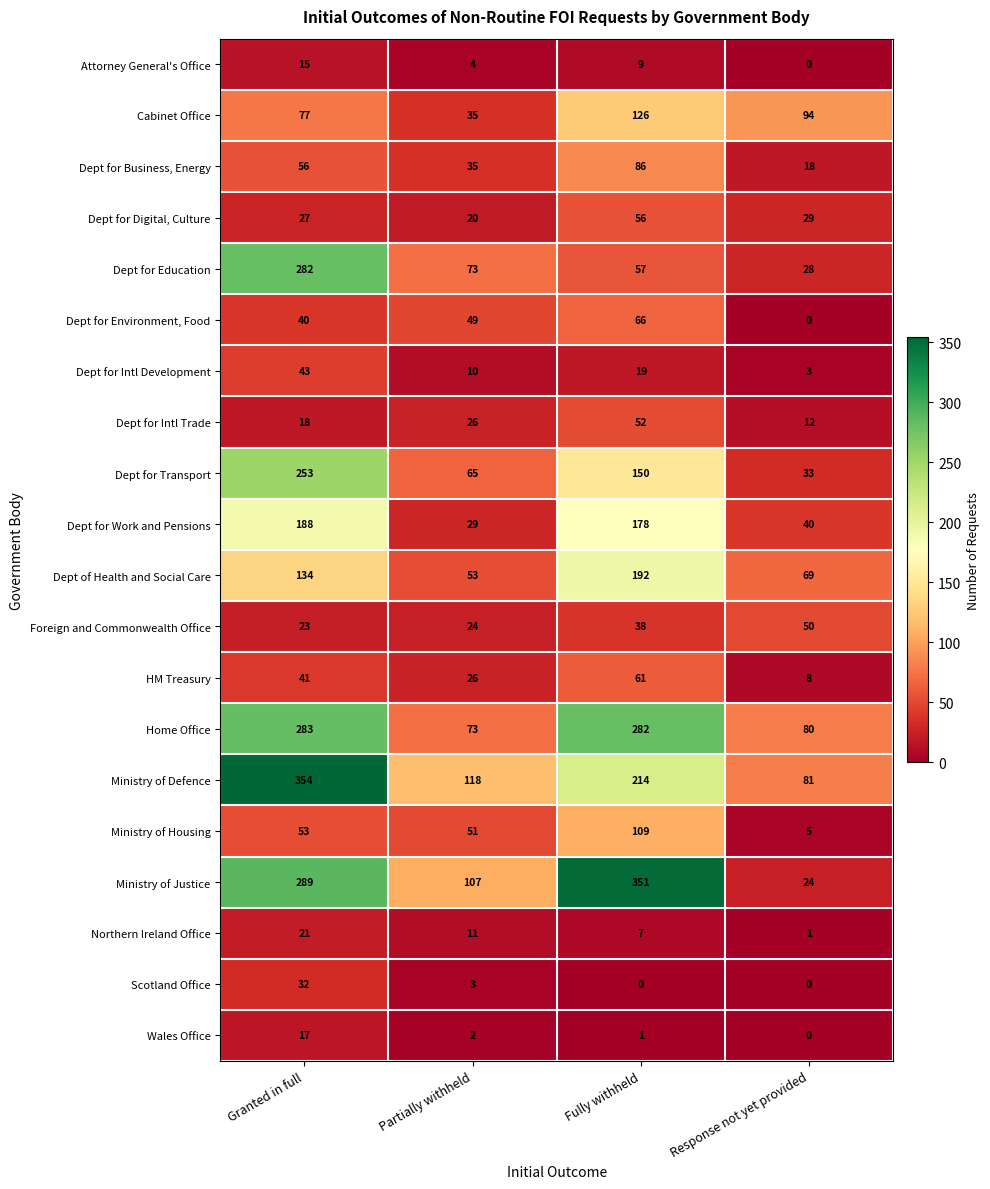

The Ministry of Defence series shows 300 at Fully withheld. True or false?

False